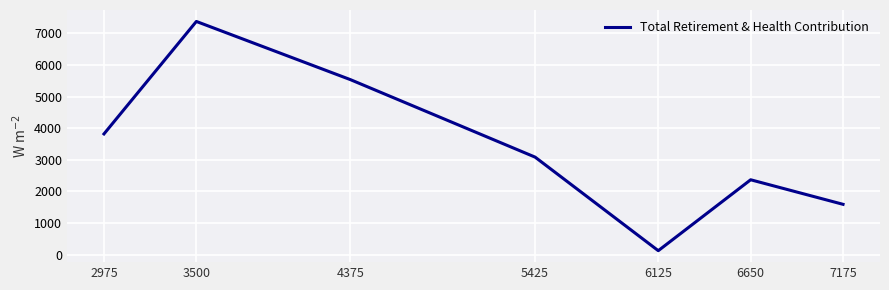

What value does the data have at 6125, to the nearest 50?

100